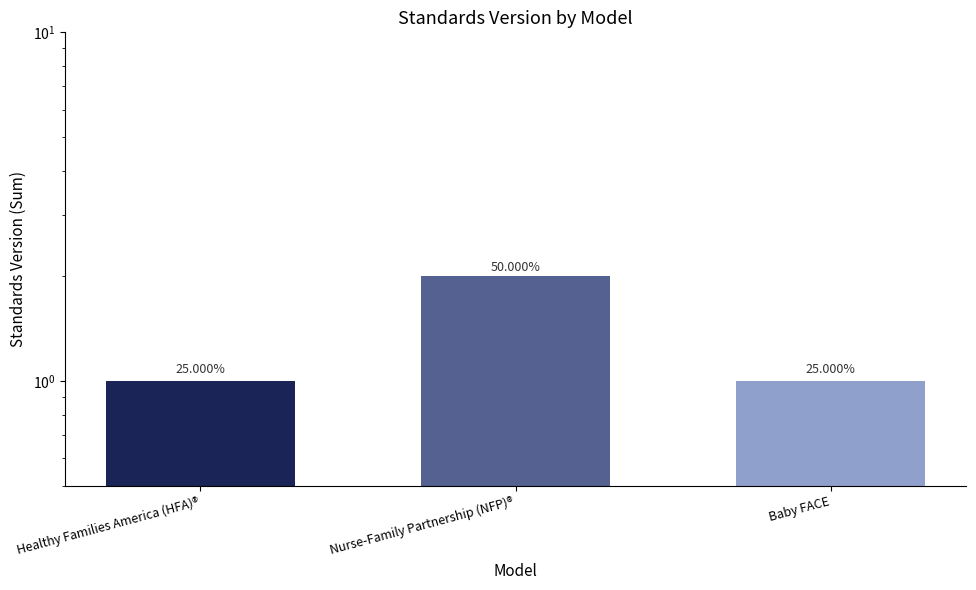

Rank the categories by value from highest to lowest.

Nurse-Family Partnership (NFP)®, Healthy Families America (HFA)®, Baby FACE